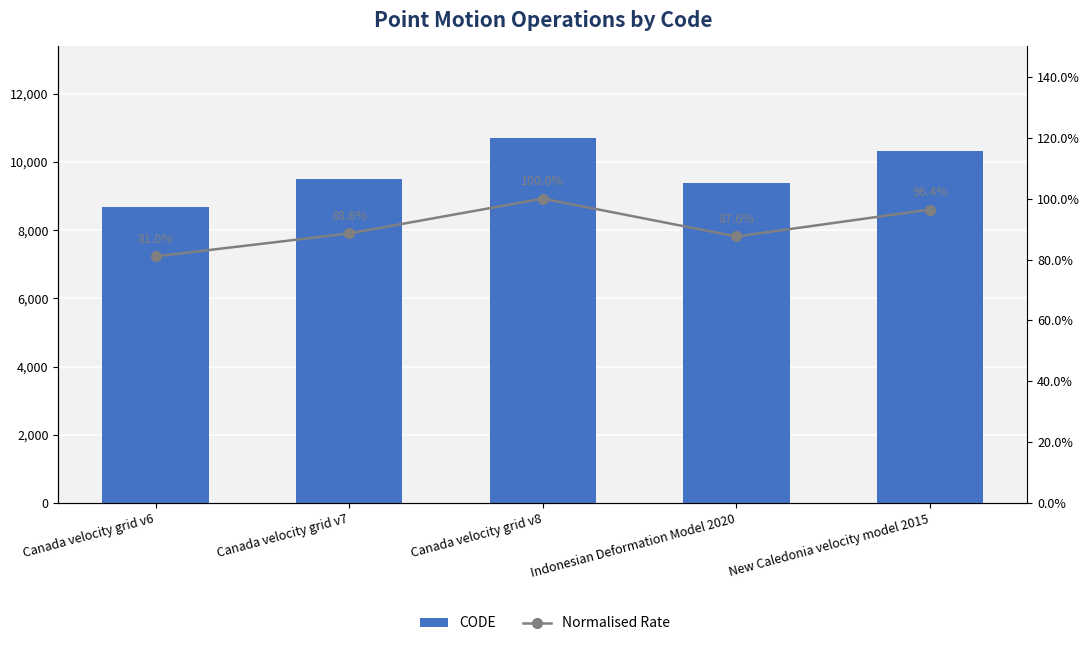

Reading left to right, transcribe all the data shown in this chart.

CODE: 8676.0	9483.0	10707.0	9375.0	10323.0
Normalised Rate: 0.8	0.9	1.0	0.9	1.0